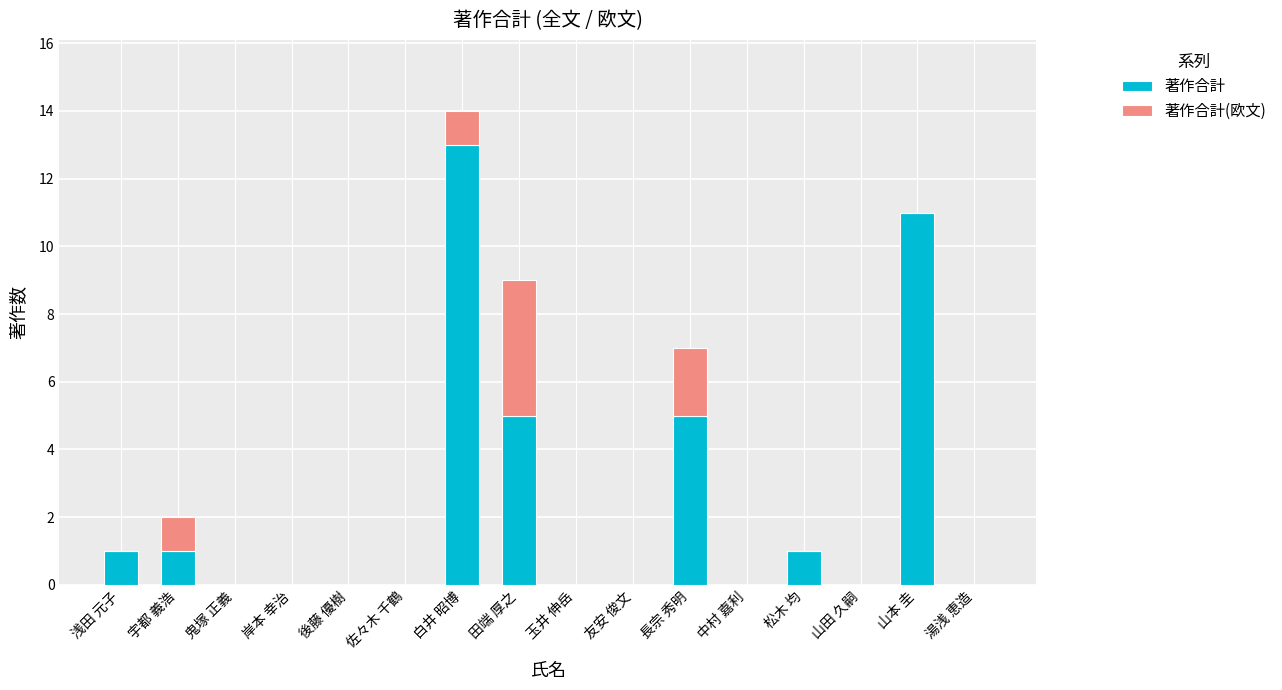

Which category has the highest value in the 著作合計 series?

白井 昭博